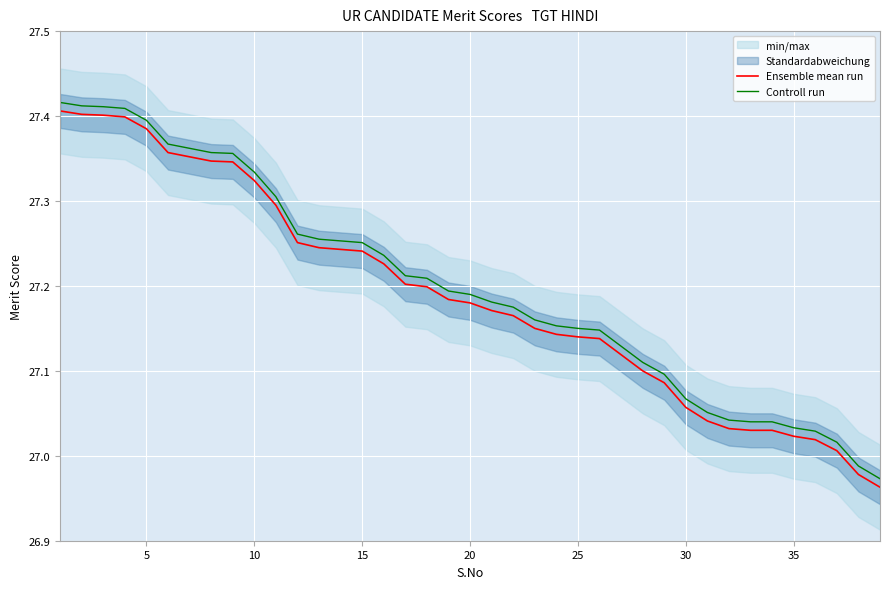

Is it true that Controll run equals 36.6 at 10?

False